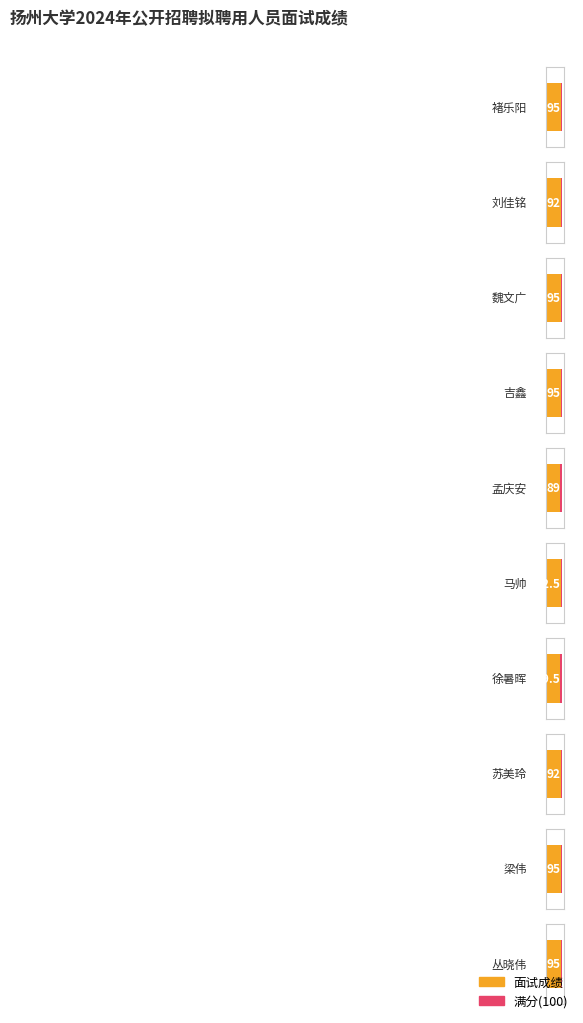

What is the change in value from 刘佳铭 to 吉鑫?

+3.0